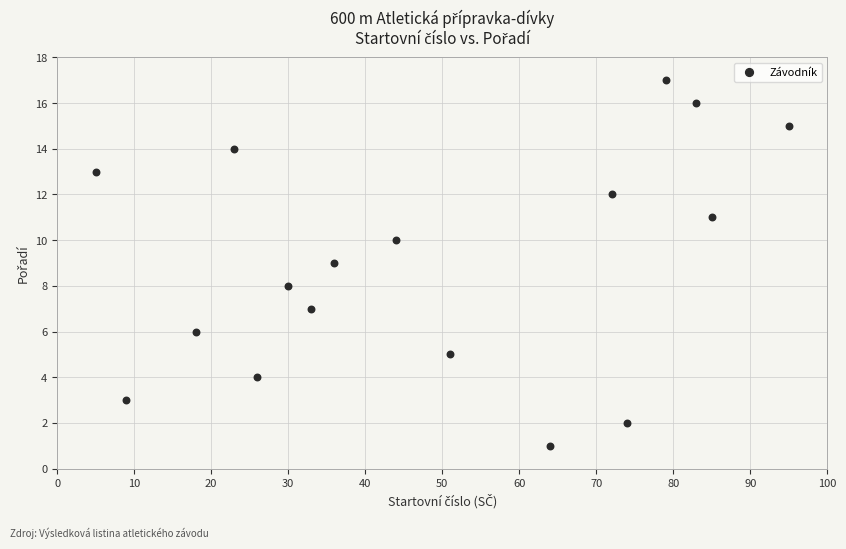

What is the range of Y values (max minus min)?

16